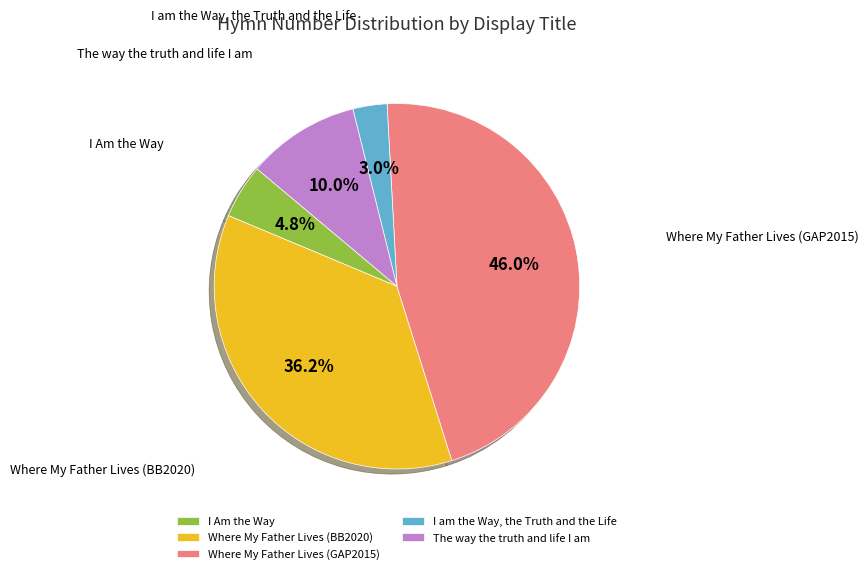

How many slices are in this pie chart?

5